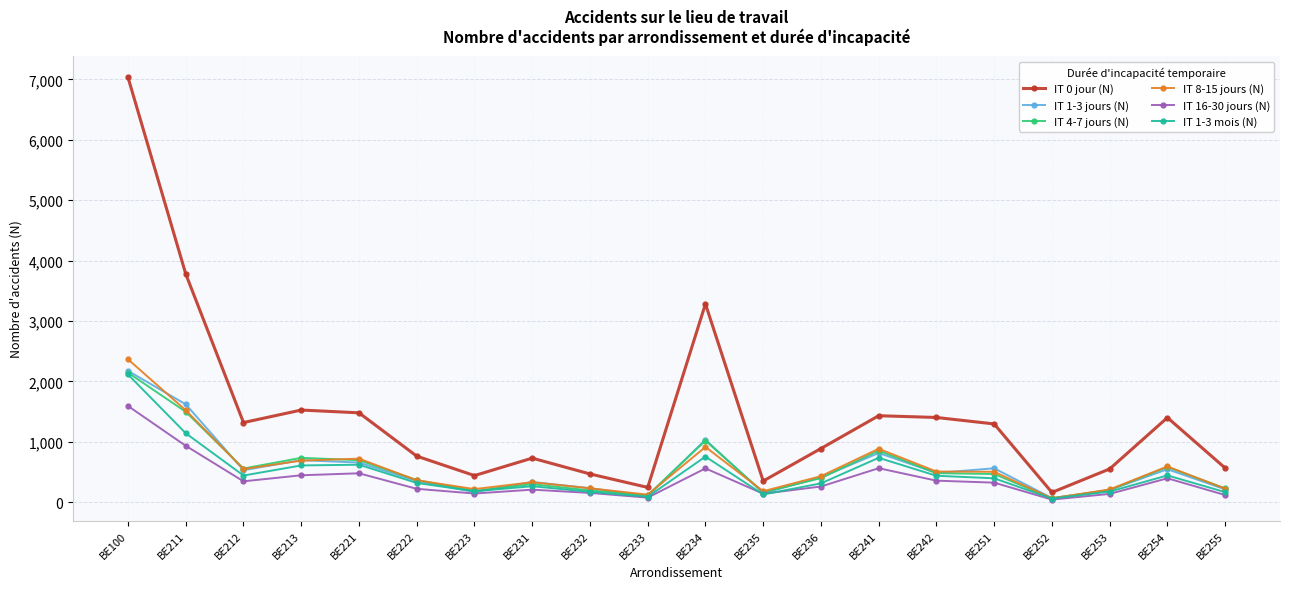

True or false: IT 0 jour (N) has more than 2 points higher than both neighbors.

True